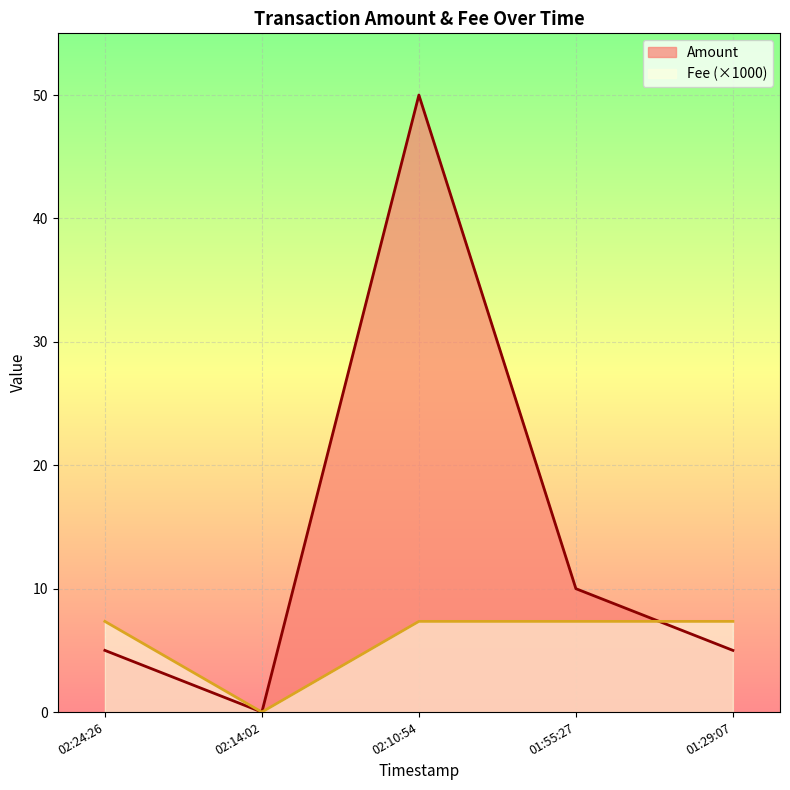

How many lines are shown in the chart?

2